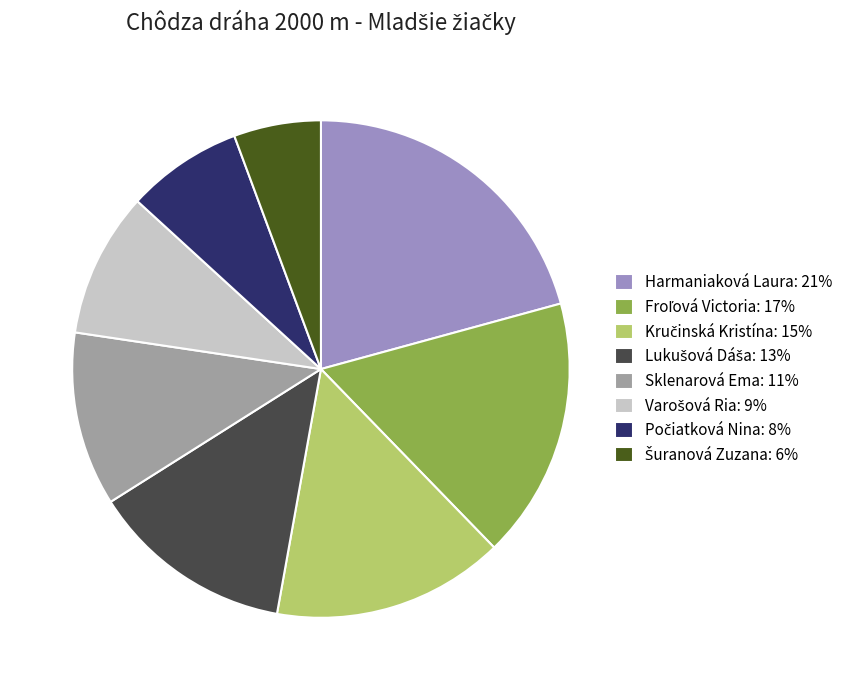

Approximately how many times larger is the value at Harmaniaková Laura compared to Sklenarová Ema?

1.8